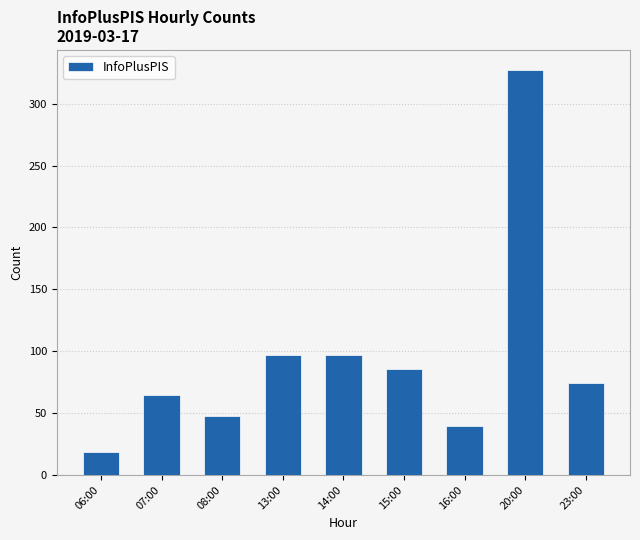

What is the sum of the values at 13:00 and 14:00?

194